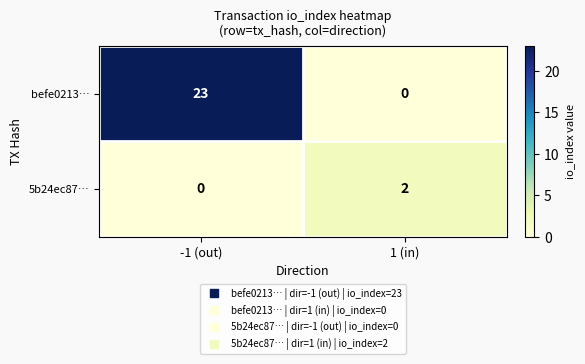

Which category has the highest value in the 5b24ec87… series?

1 (in)